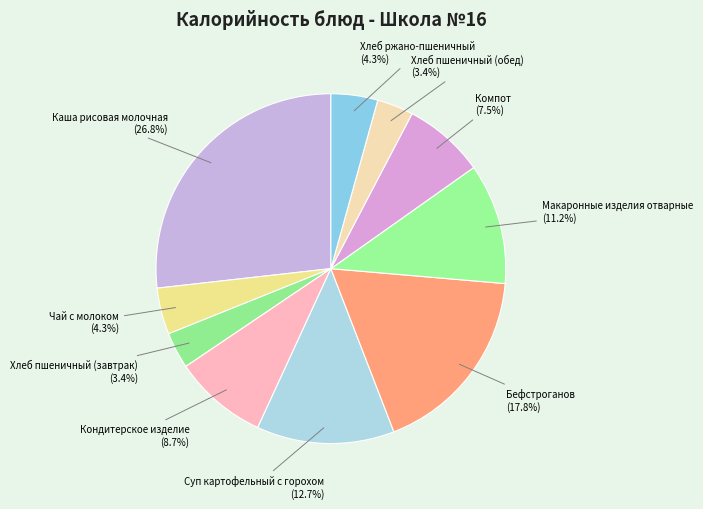

Is it true that Каша рисовая молочная is 40% of the pie?

False